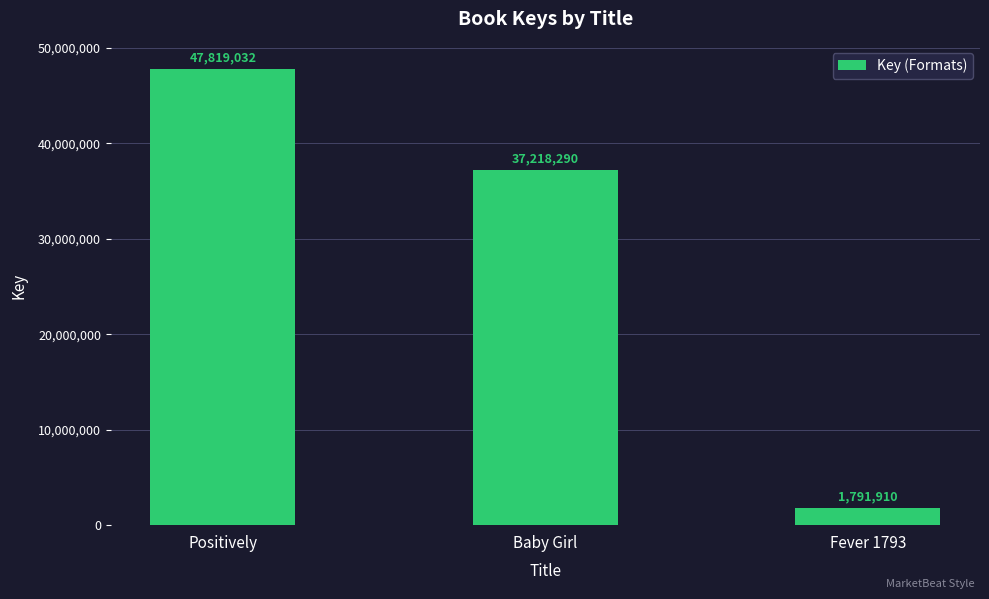

List the labels in order of value, largest first.

Positively, Baby Girl, Fever 1793